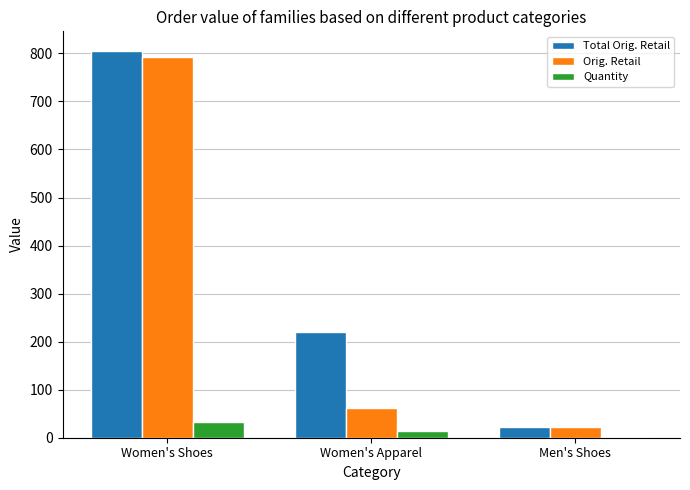

Does the chart contain stacked bars?

No